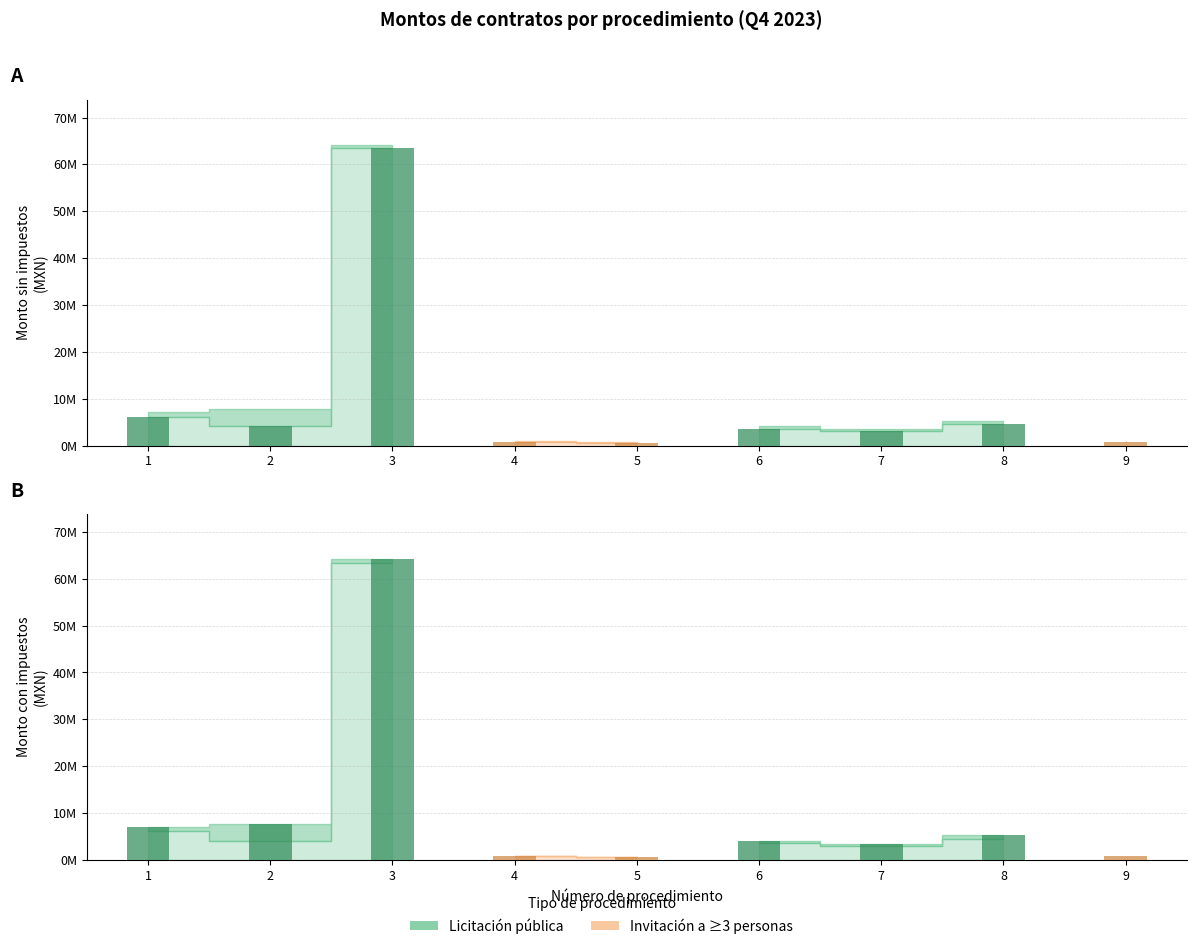

Rank the series at 8 from lowest to highest value.

Monto sin impuestos, Monto con impuestos